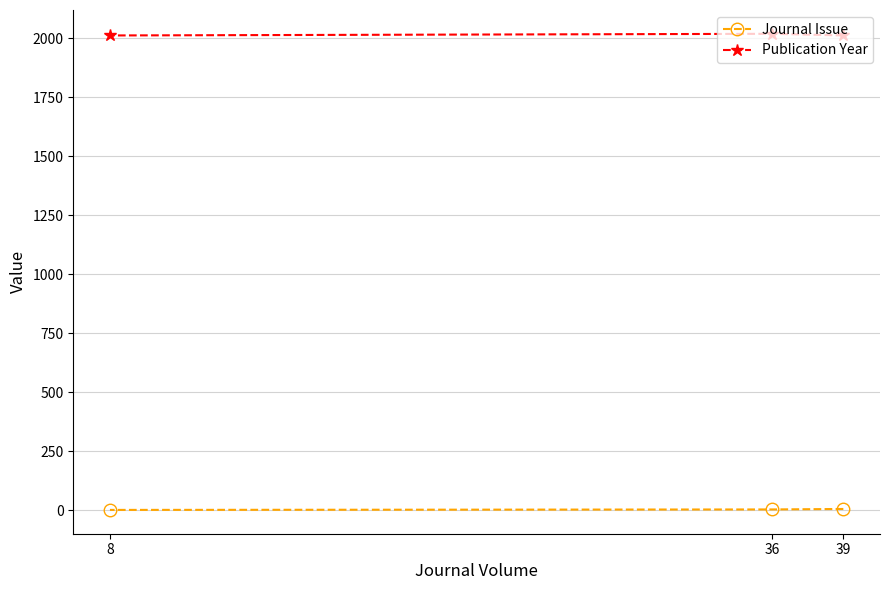

Which series has the largest total across all categories?

Publication Year